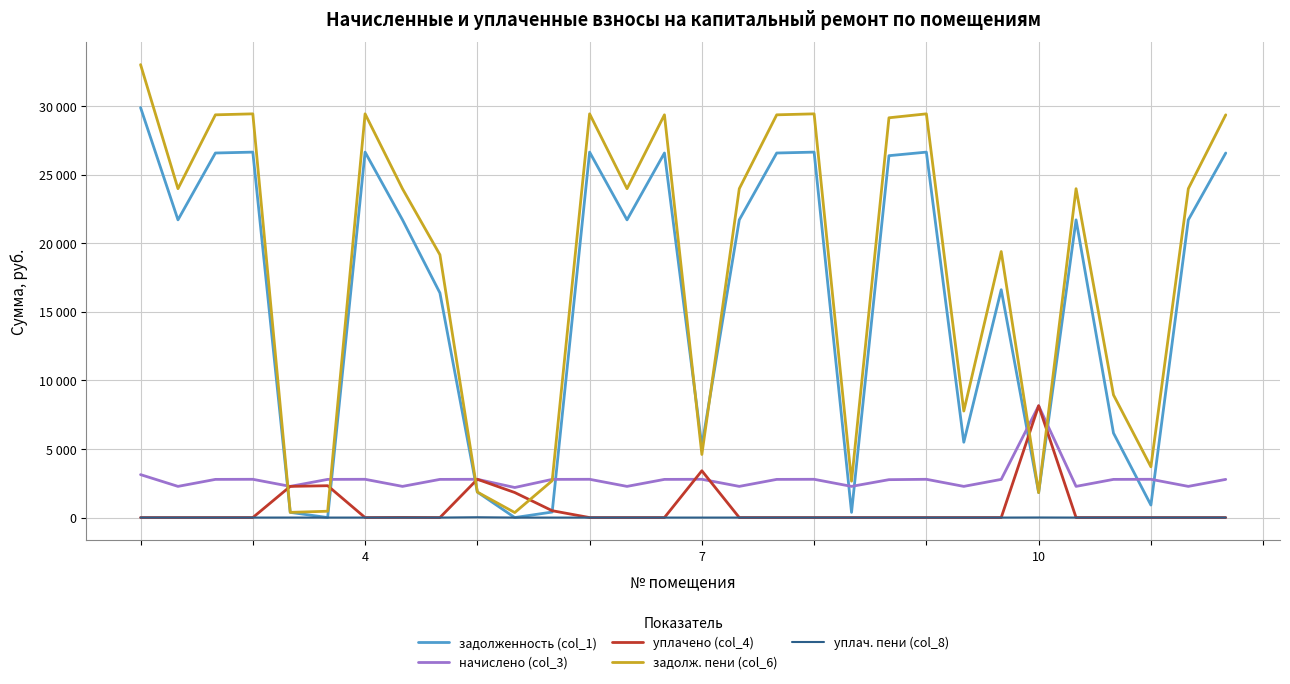

What is the value of the задолж. пени (col_6) point at the 15th from the left?

29354.8